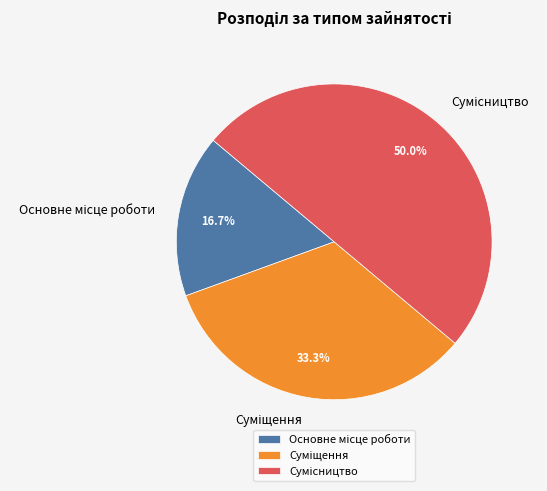

Does Основне місце роботи account for over 50% of the chart?

No